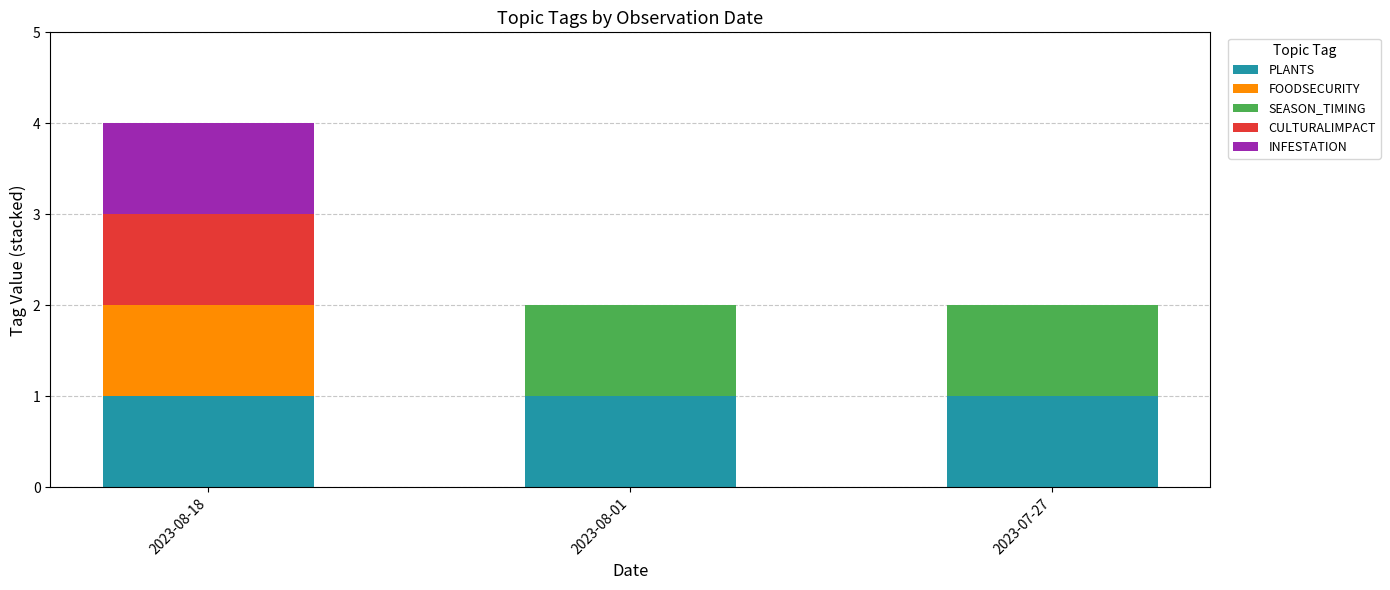

What is the sum of all PLANTS values?

3